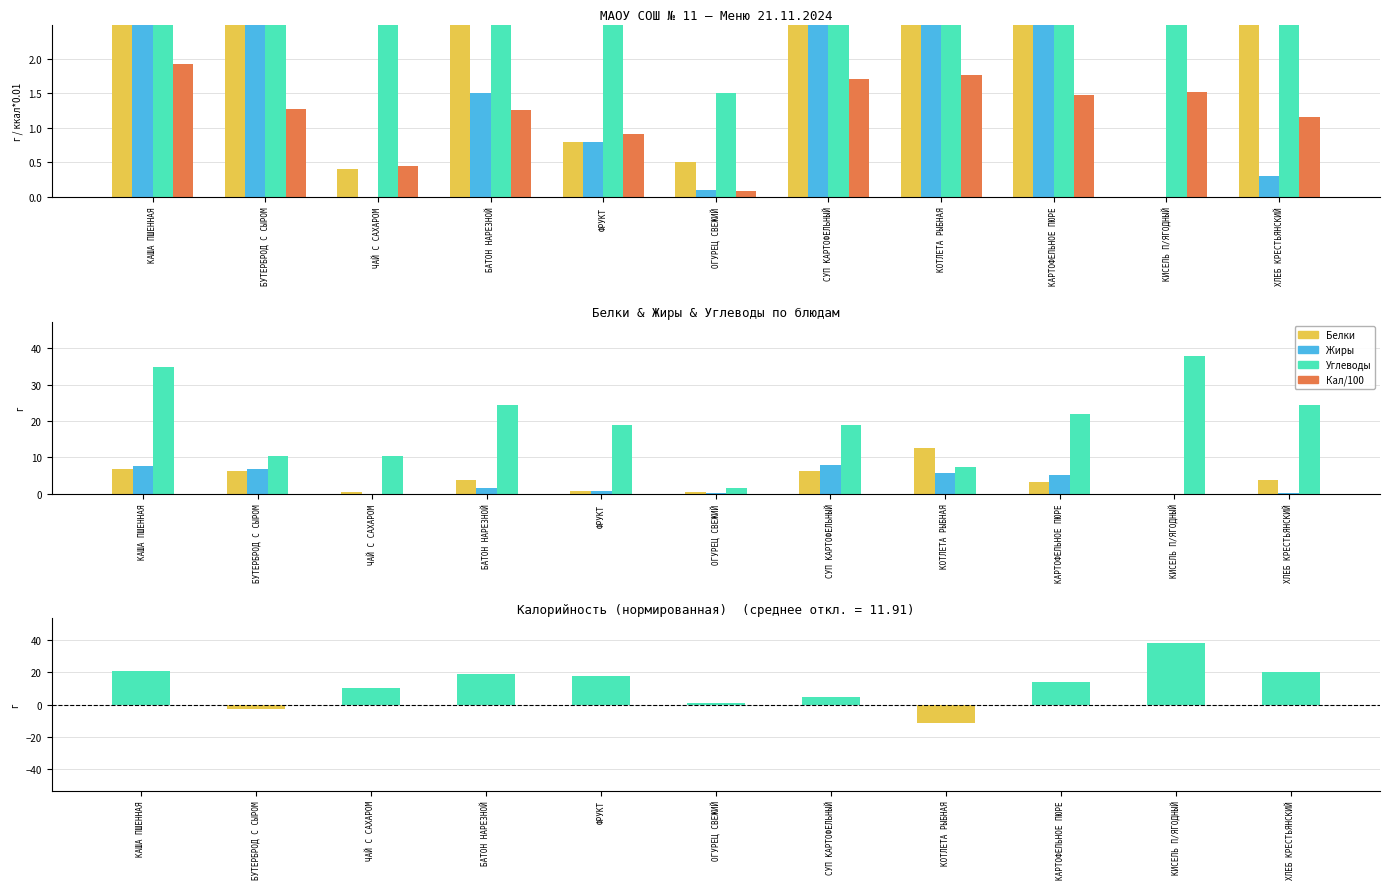

Which series changed the most between БАТОН НАРЕЗНОЙ and КИСЕЛЬ П/ЯГОДНЫЙ?

Углеводы − Белки − Жиры